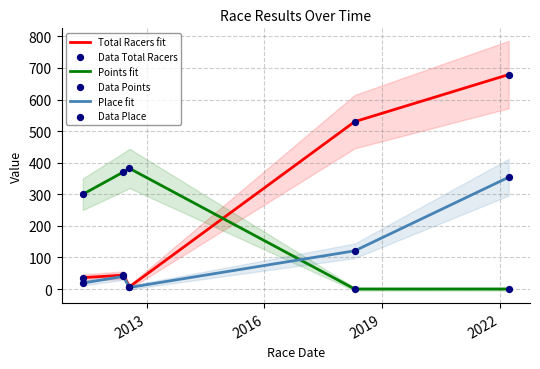

Which series contains the highest Y value?

Total Racers fit